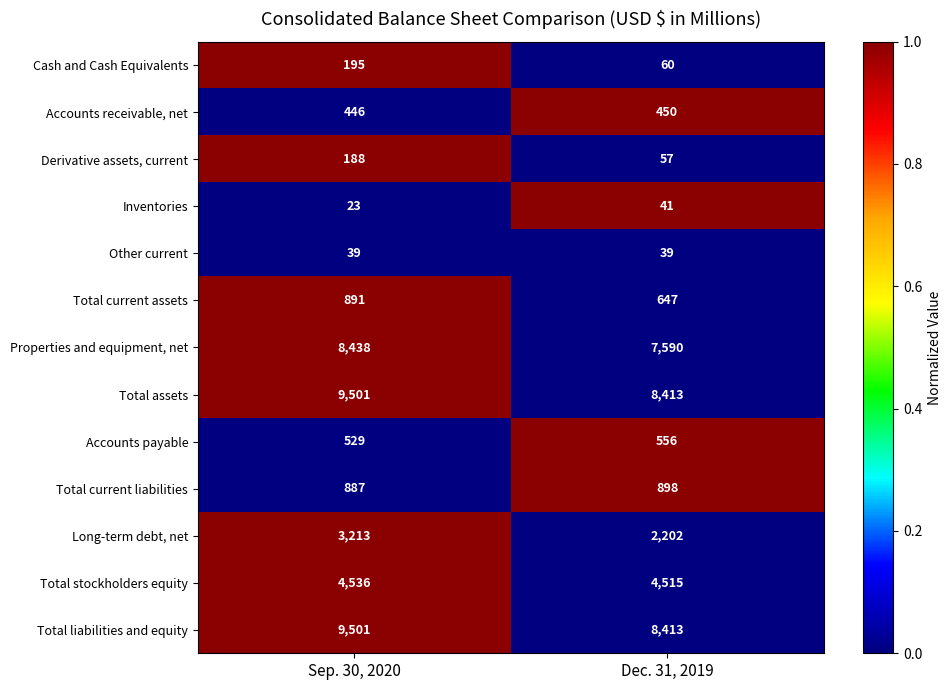

Which label corresponds to the largest value in the chart?

Sep. 30, 2020